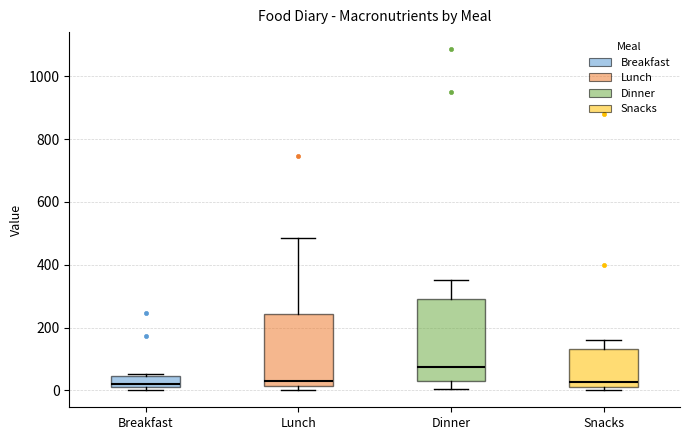

Where does the median line of the box for Breakfast sit on the y-axis? The values are not printed on the chart, so give them approximately, as read against the axis.

20